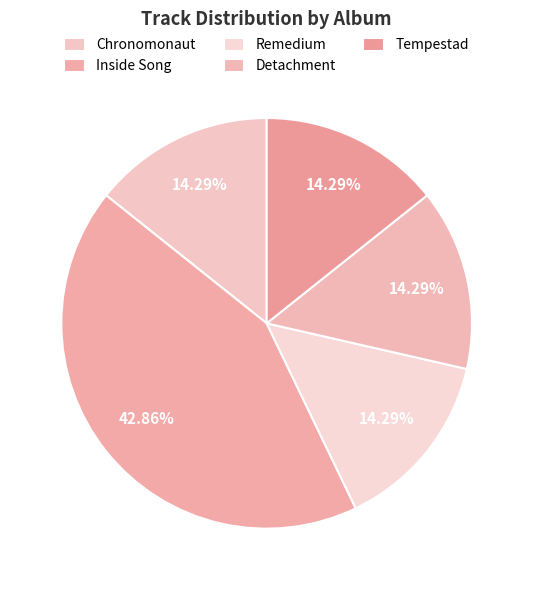

What percentage is the Remedium slice, to the nearest percent?

14%